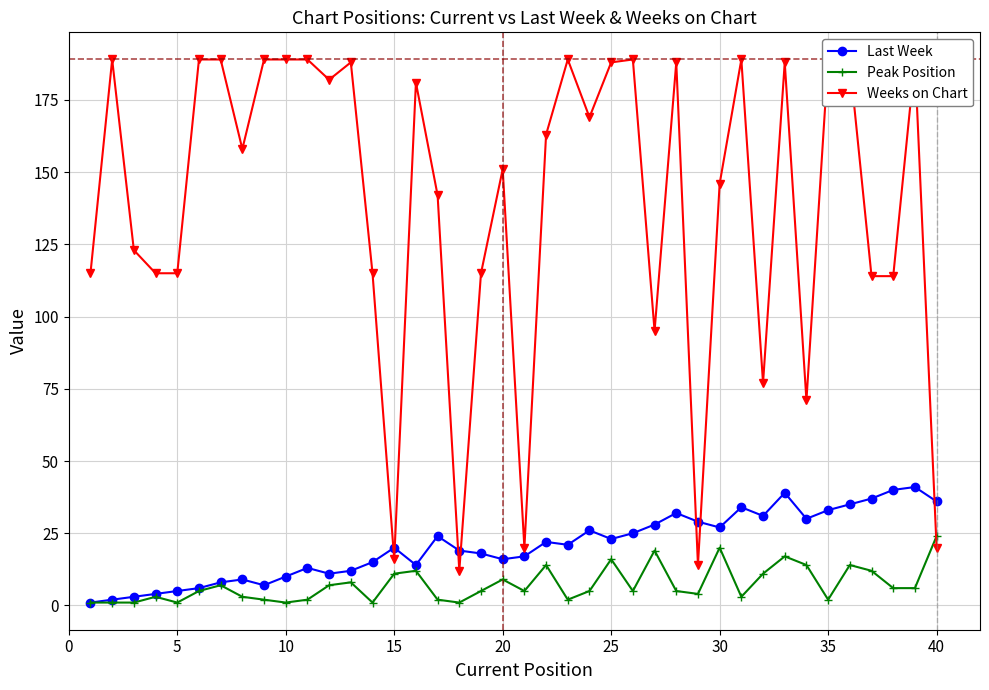

True or false: Last Week has more than 2 interior local peaks.

True